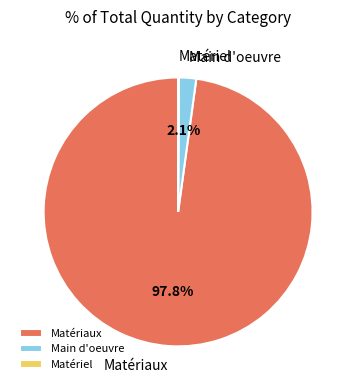

Combined, do Main d'oeuvre and Matériaux account for over 50%?

Yes